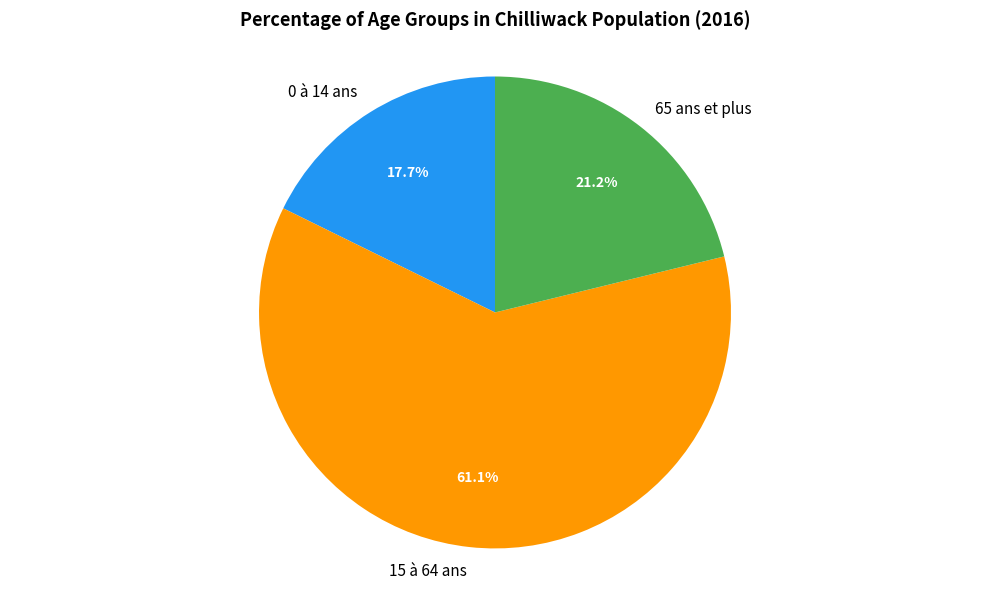

What is the total percentage of 15 à 64 ans and 0 à 14 ans?

78.8%